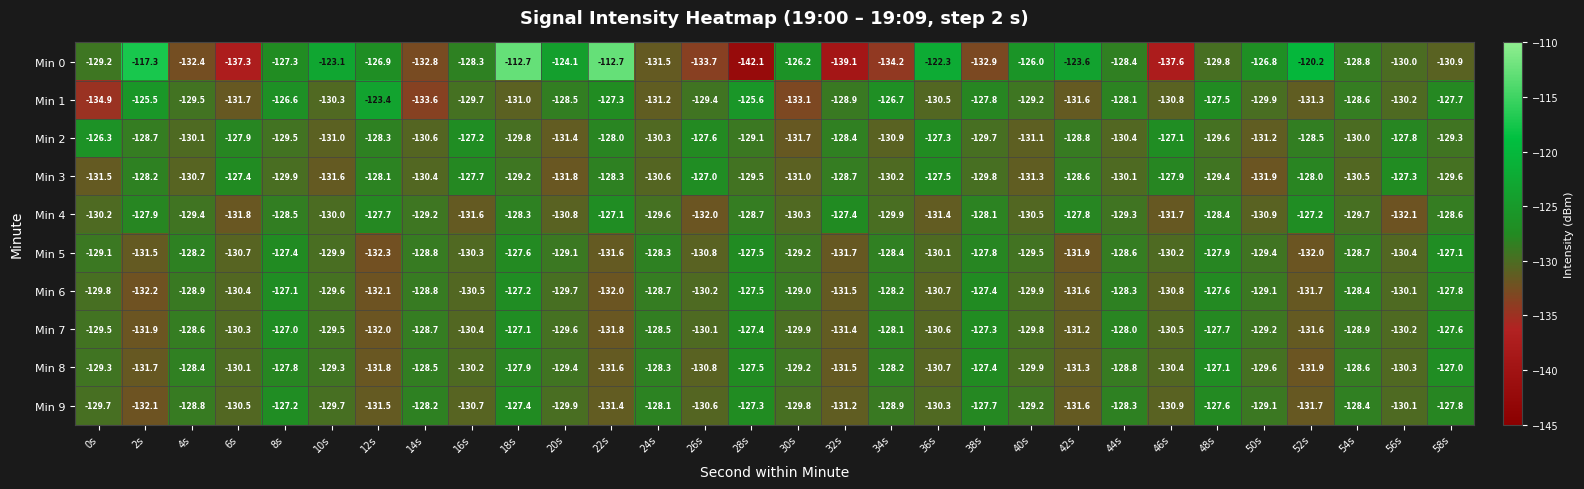

Which category has the lowest value in the Min 6 series?

2s